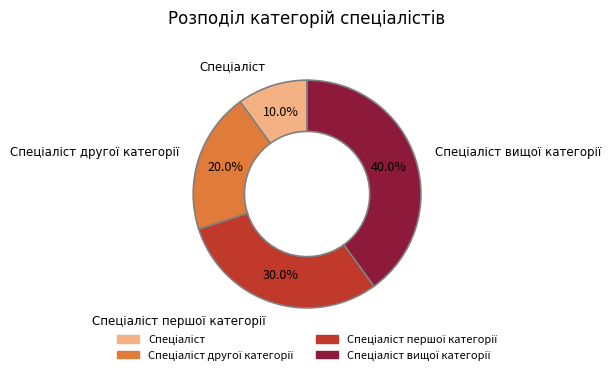

Is there any slice that represents more than half of the pie?

No